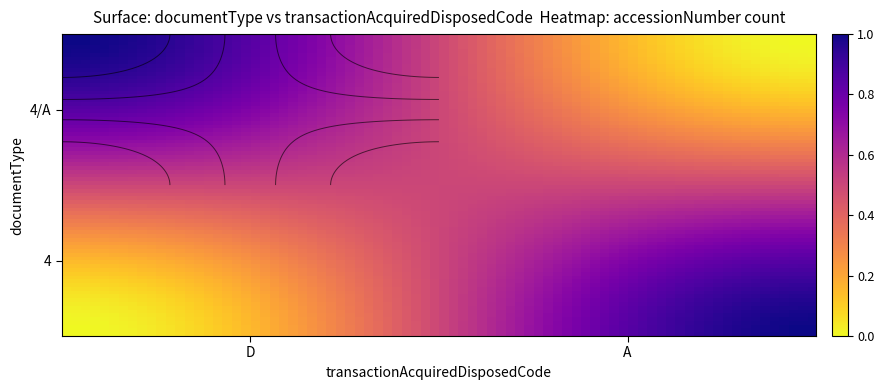

What is the sum of all 4/A values?

1